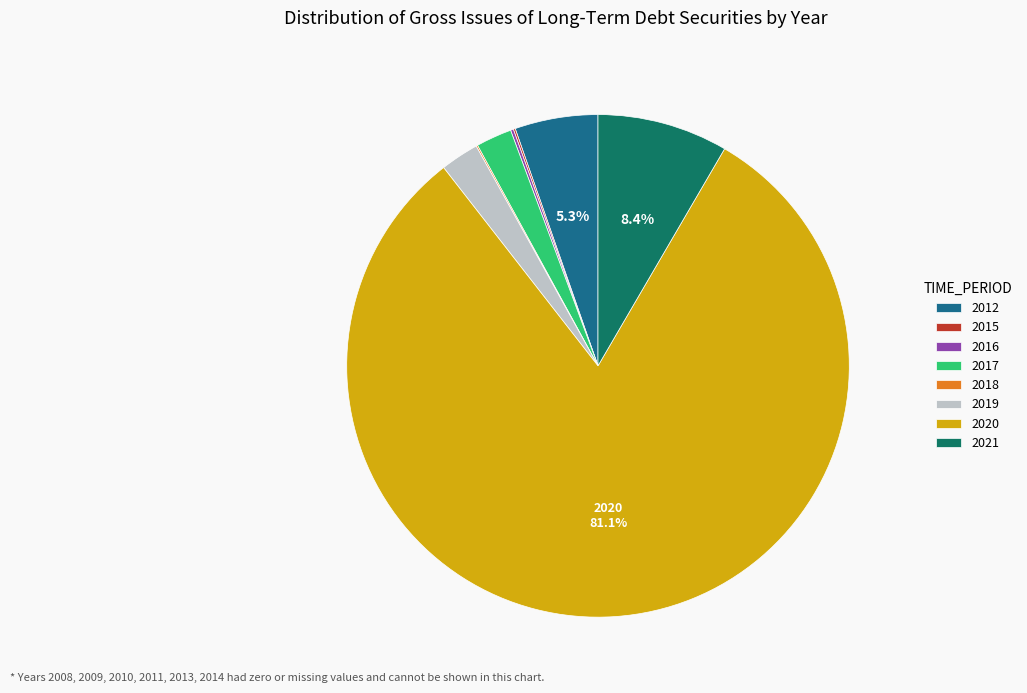

Approximately how many times larger is the value at 2017 compared to 2012?

0.4